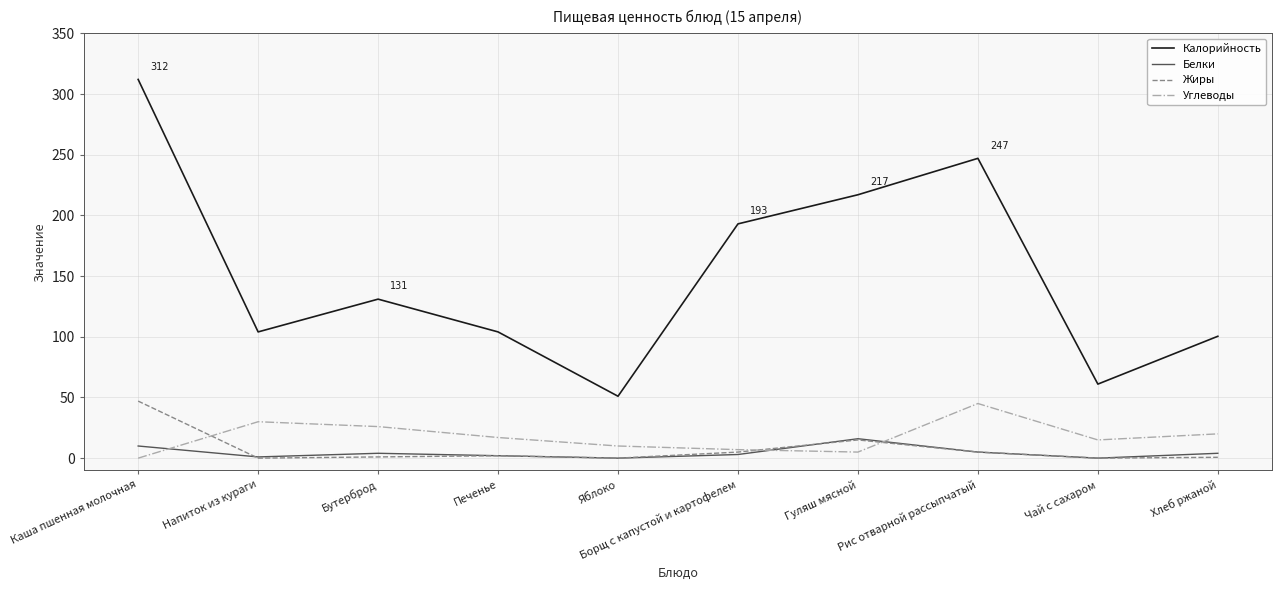

Is the value of Жиры at Рис отварной рассыпчатый greater than the value of Калорийность at Напиток из кураги?

No